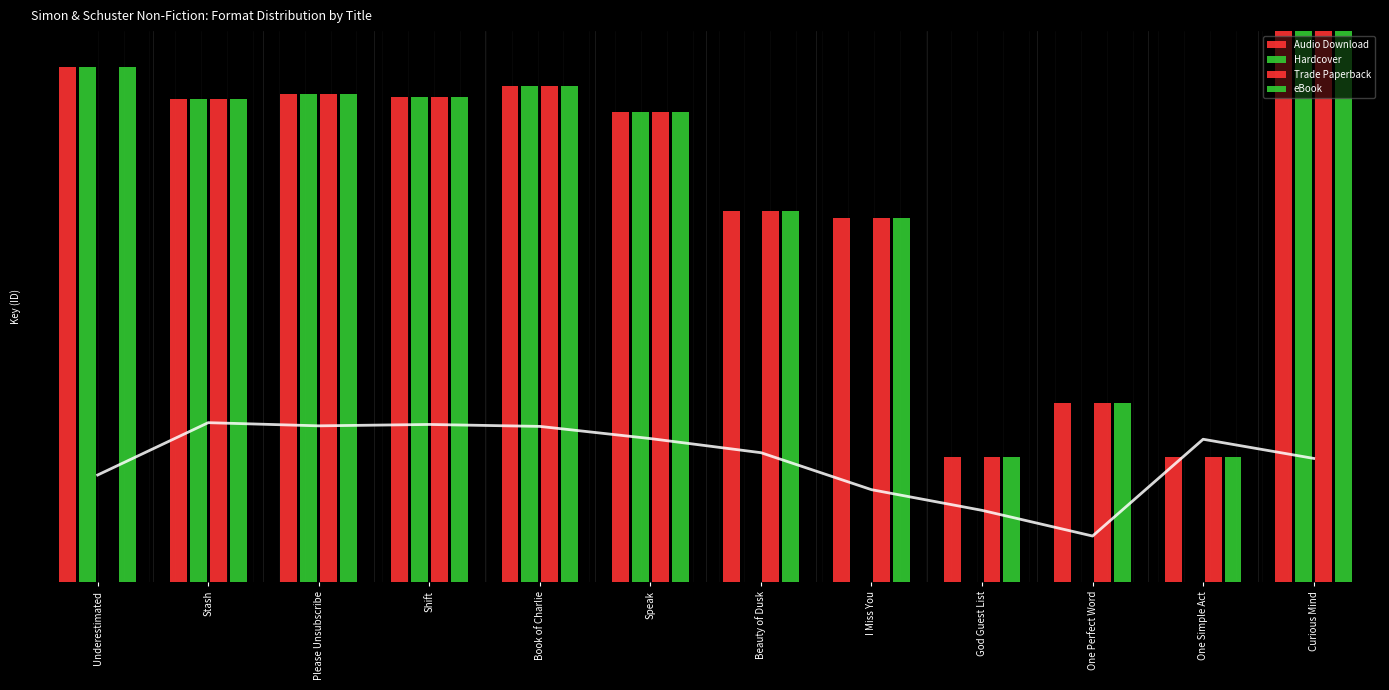

How many bars are there in total?

48